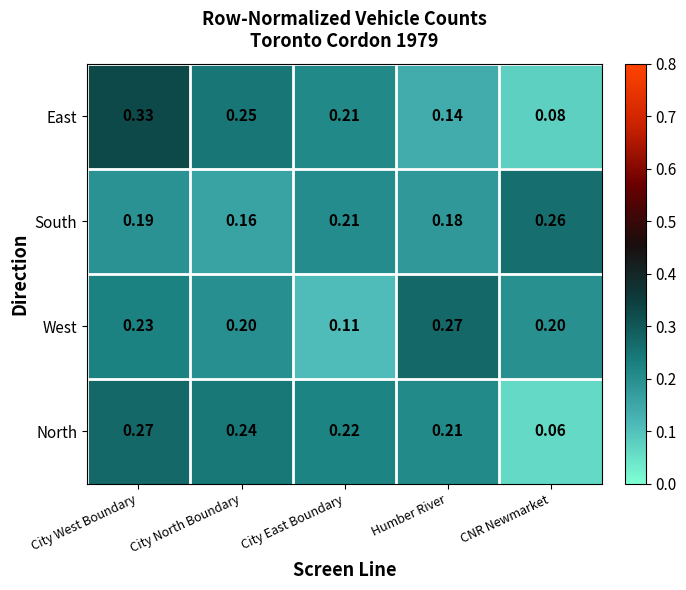

At which category does the chart reach its minimum across all series?

CNR Newmarket